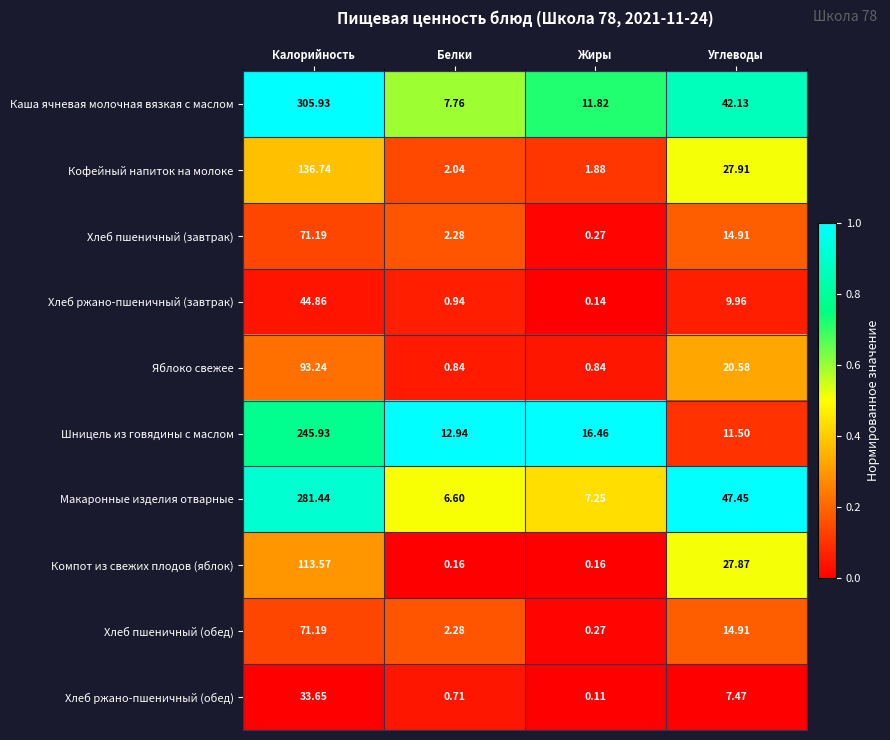

Which series has the largest range (max minus min)?

Каша ячневая молочная вязкая с маслом